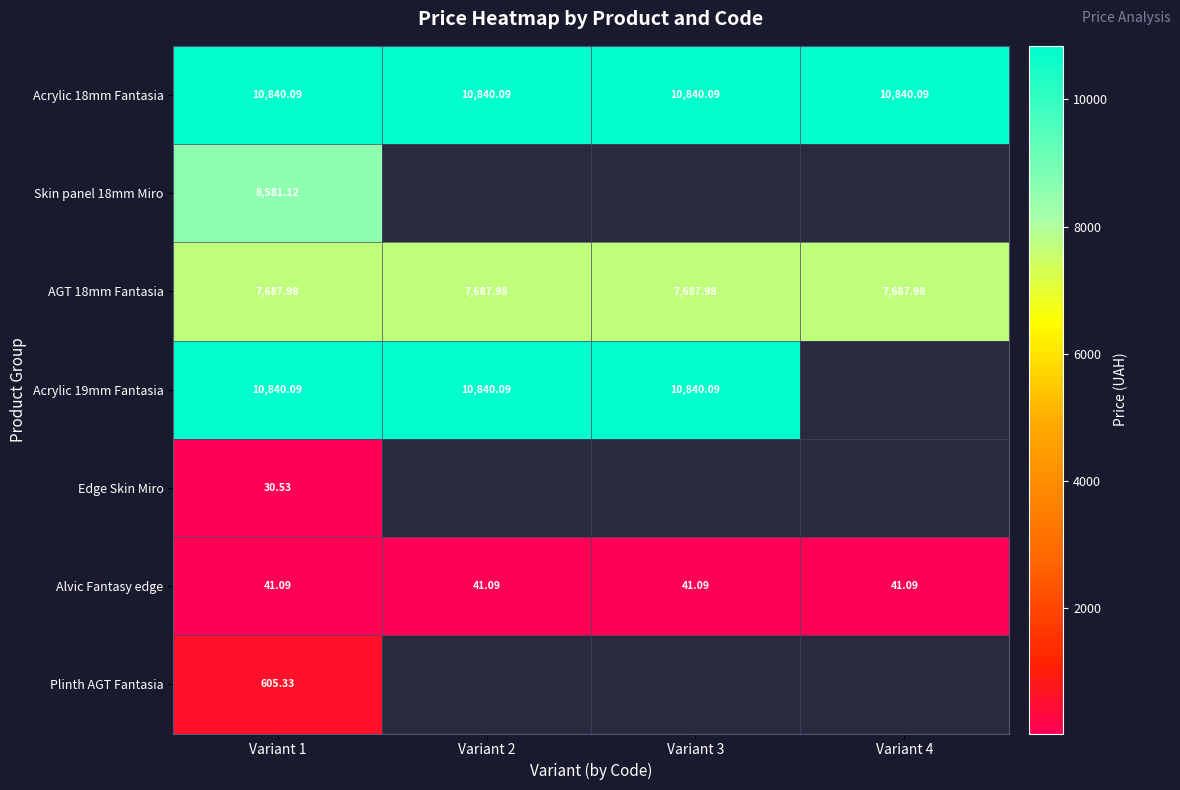

What is the average value of the Acrylic 18mm Fantasia series?

10840.1